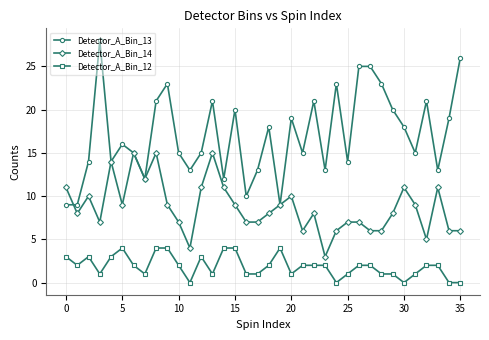

Which series has the largest total across all categories?

Detector_A_Bin_13